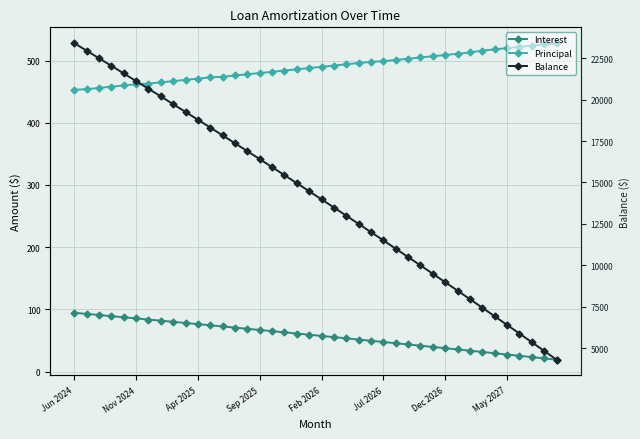

Between 19 and 26, which series saw the biggest shift?

Balance